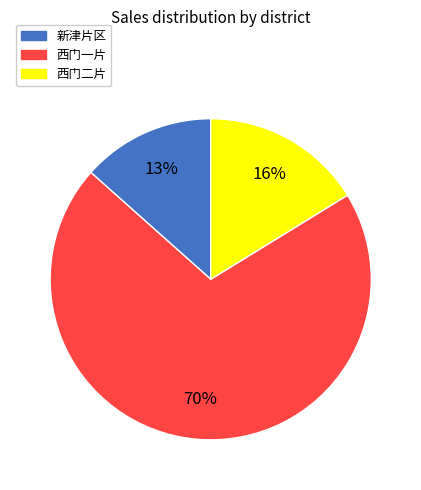

Does 新津片区 represent more than half of the total?

No